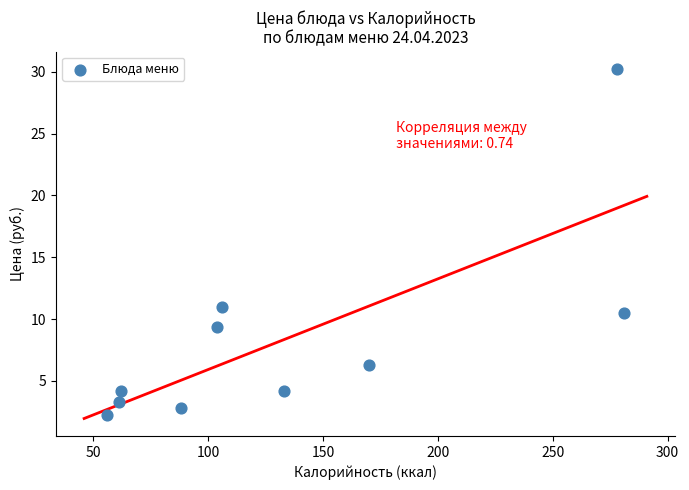

What Y value in the scatter plot is closest to 16?

11.0